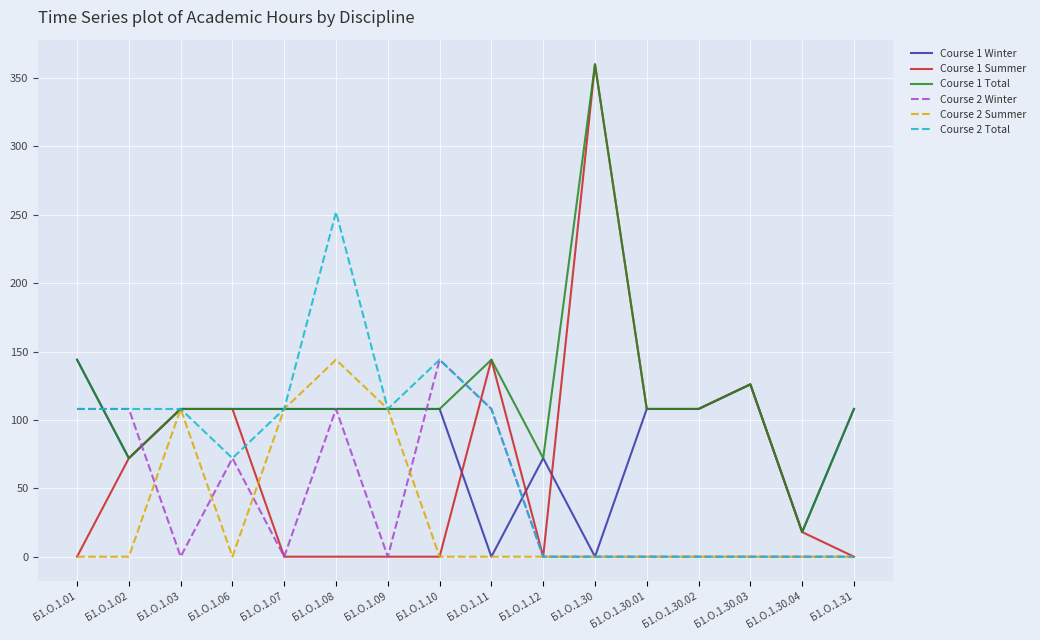

Is the value of Course 1 Winter at Б1.О.1.03 greater than the value of Course 2 Total at Б1.О.1.30?

Yes